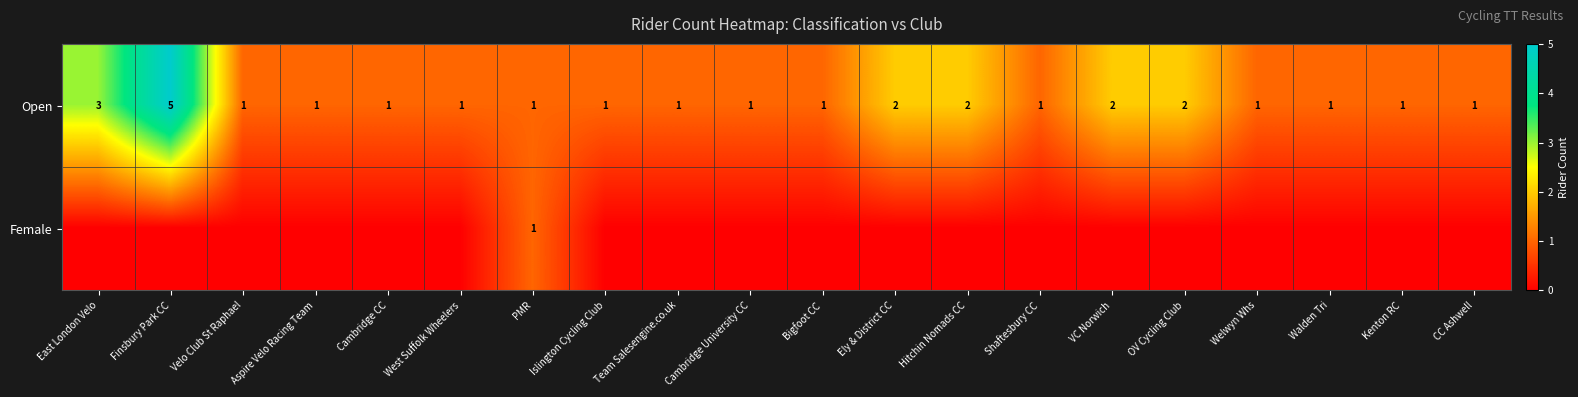

What is the difference between the maximum and minimum values in the Open series?

4